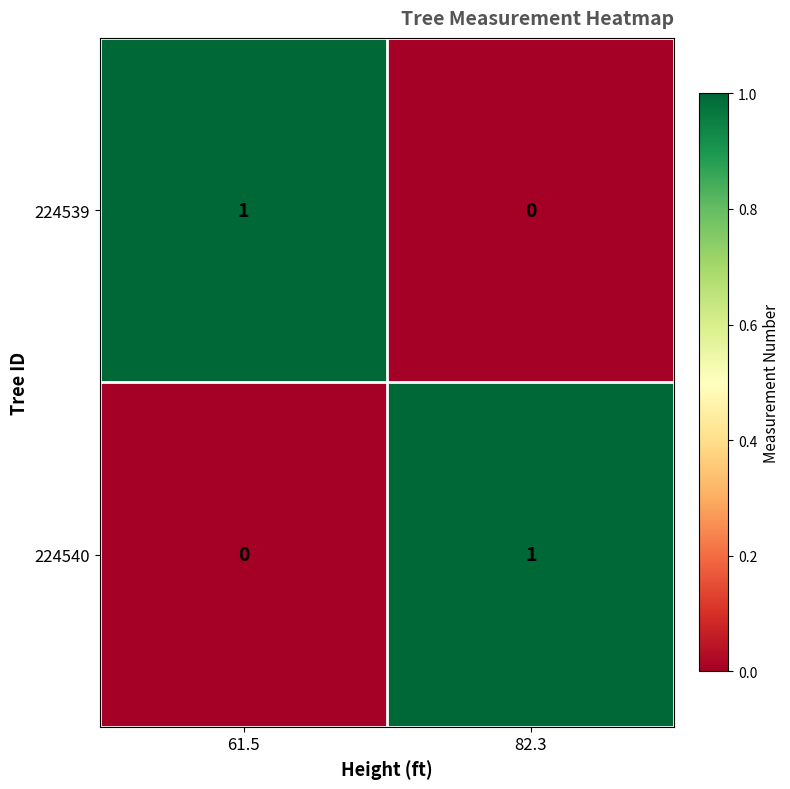

Which category has the highest value in the 224540 series?

82.3